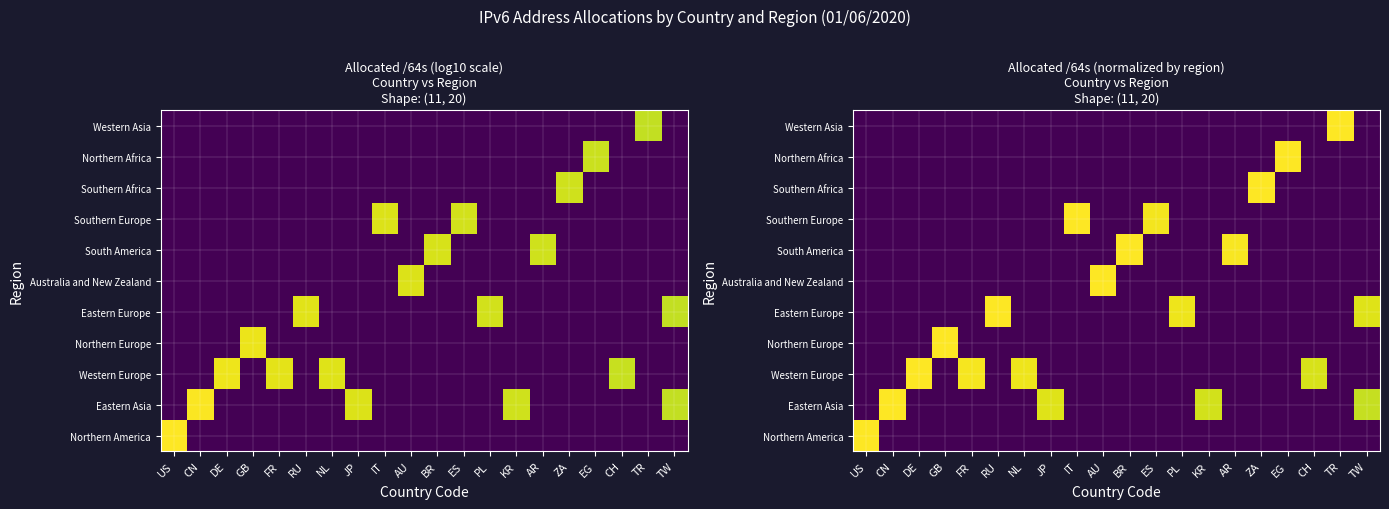

Between CN and RU, which series saw the biggest shift?

Eastern Asia